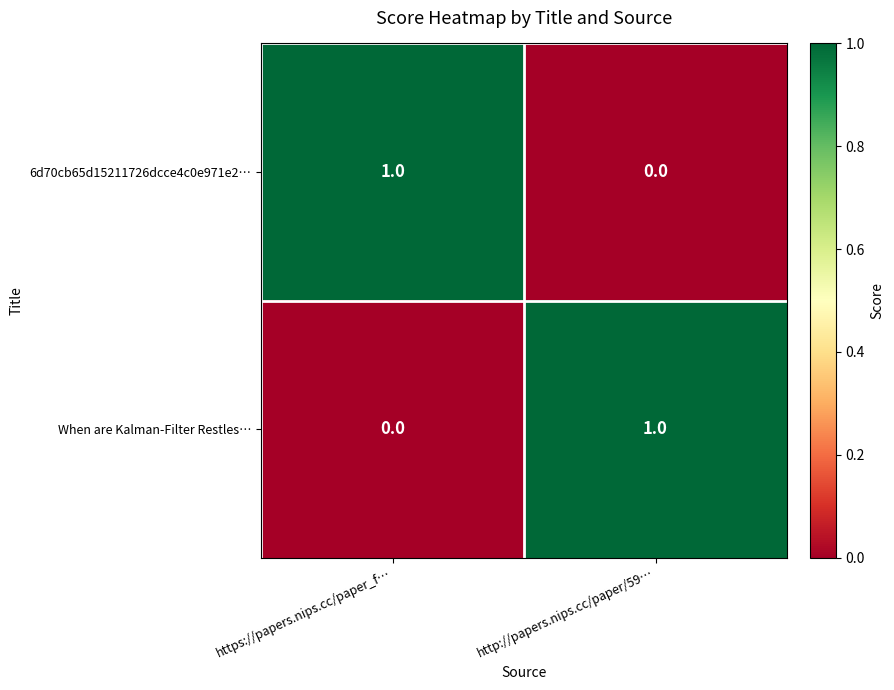

What is the spread (max minus min) of values at http://papers.nips.cc/paper/59…?

1